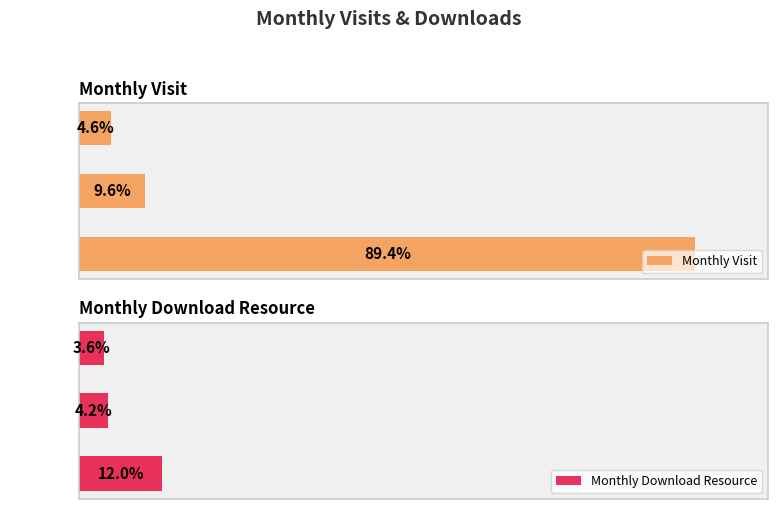

The value of monthly_download_resource at 2024-06 is 8. True or false?

False